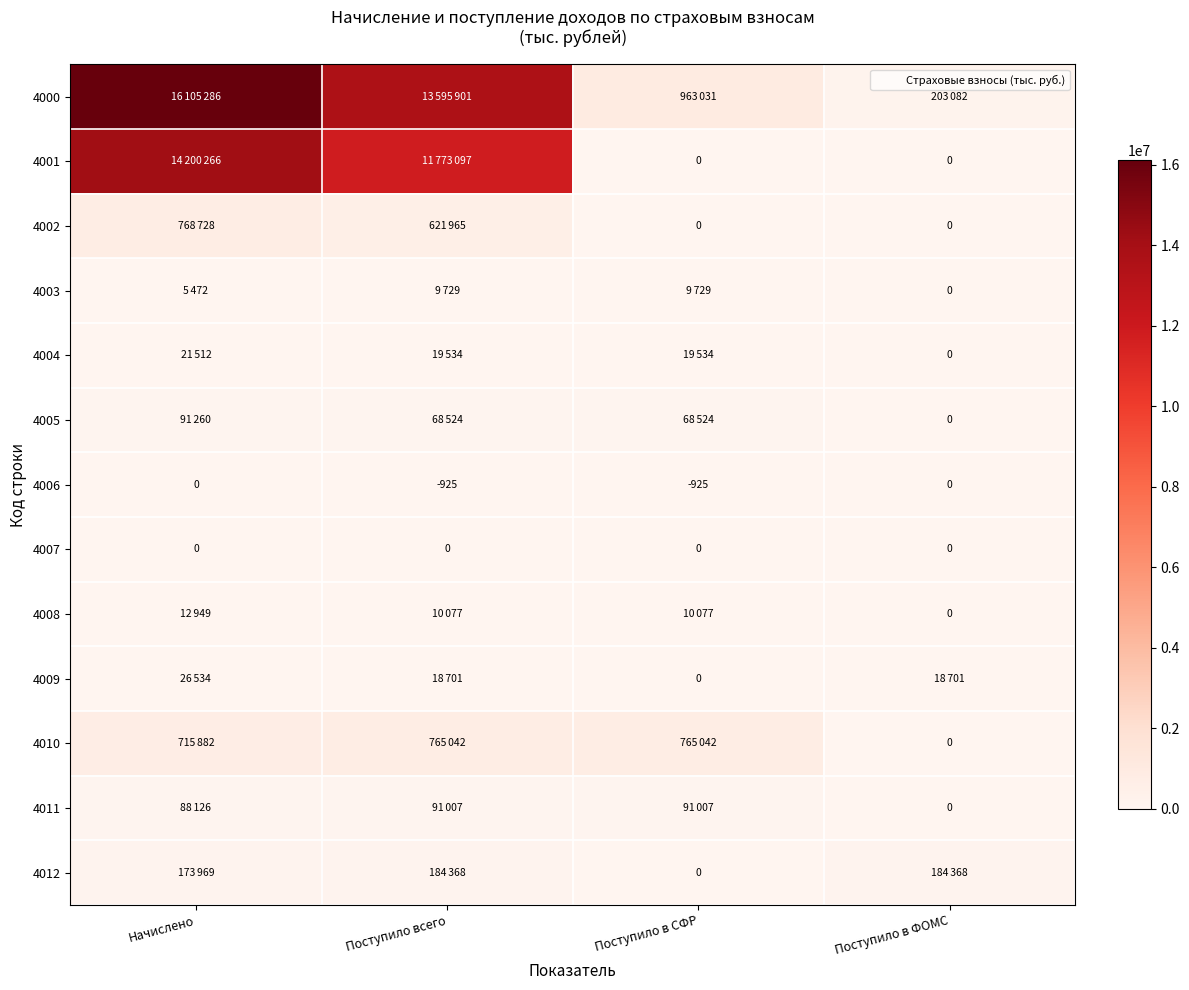

True or false: 4005 has a value of 20685 at Поступило всего.

False